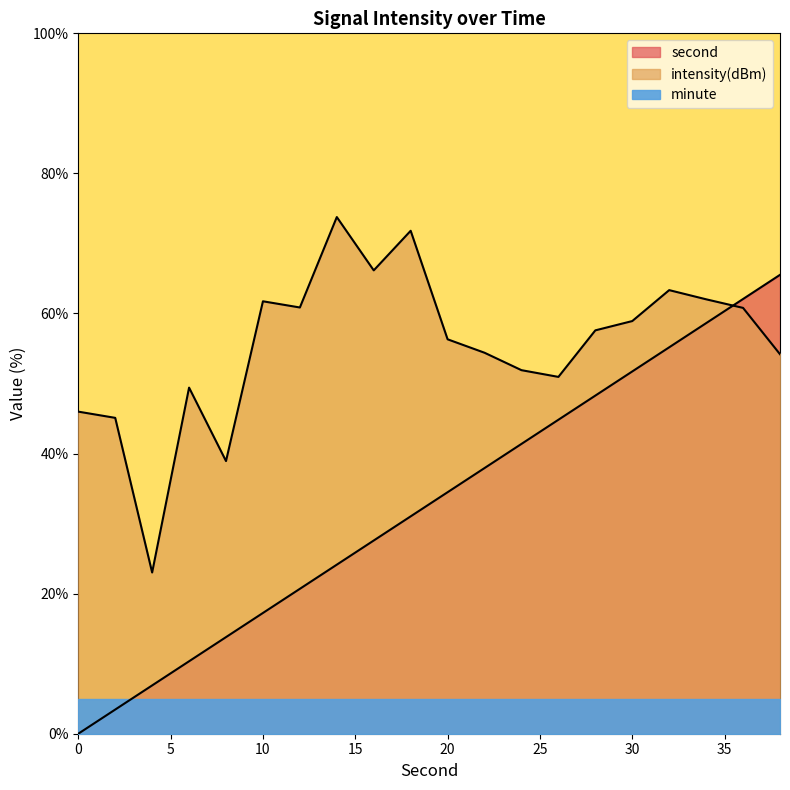

Which category has the lowest value in the intensity(dBm) series?

4